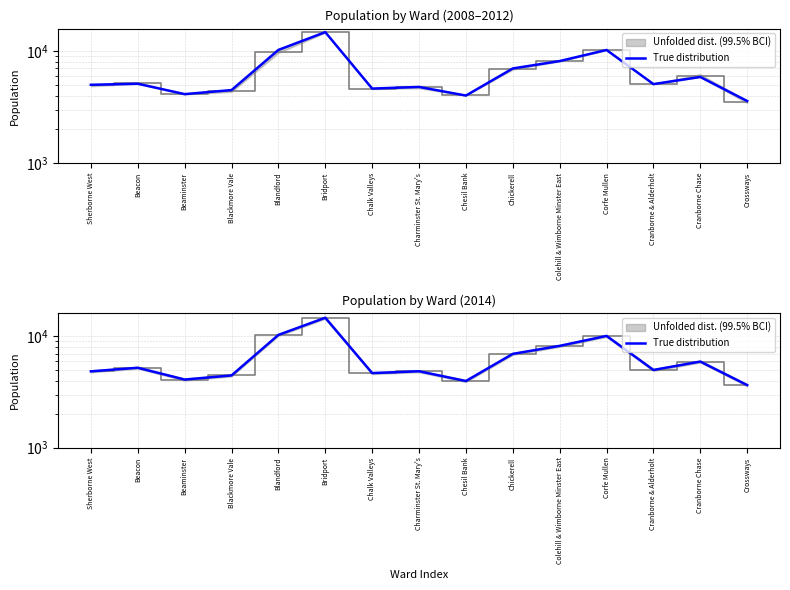

Reading right to left, list all the values displayed in this chart.

Crossways=3645	Cranborne Chase=5929	Cranborne & Alderholt=4985	Corfe Mullen=10072	Colehill & Wimborne Minster East=8200	Chickerell=6951	Chesil Bank=3967	Charminster St. Mary's=4853	Chalk Valleys=4672	Bridport=14660	Blandford=10283	Blackmore Vale=4451	Beaminster=4090	Beacon=5217	Sherborne West=4844